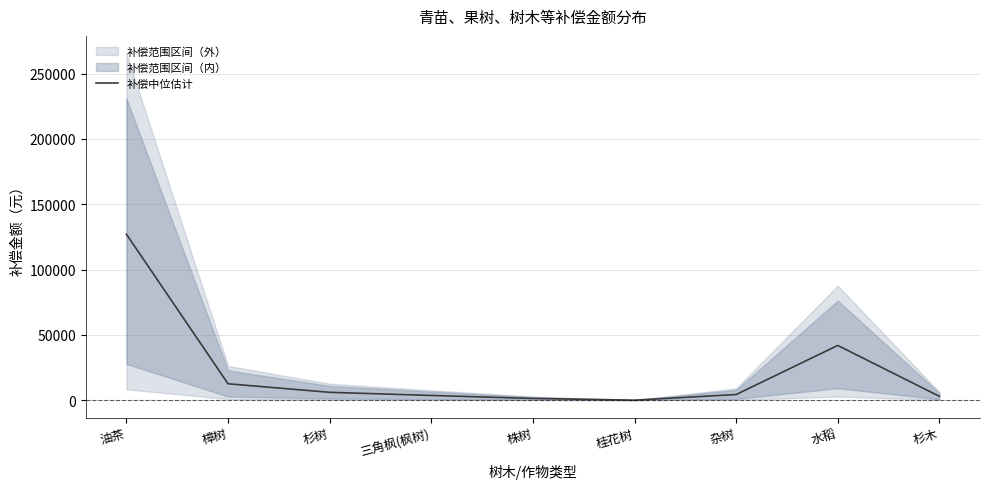

What is the label of the 6th point from the left?

桂花树